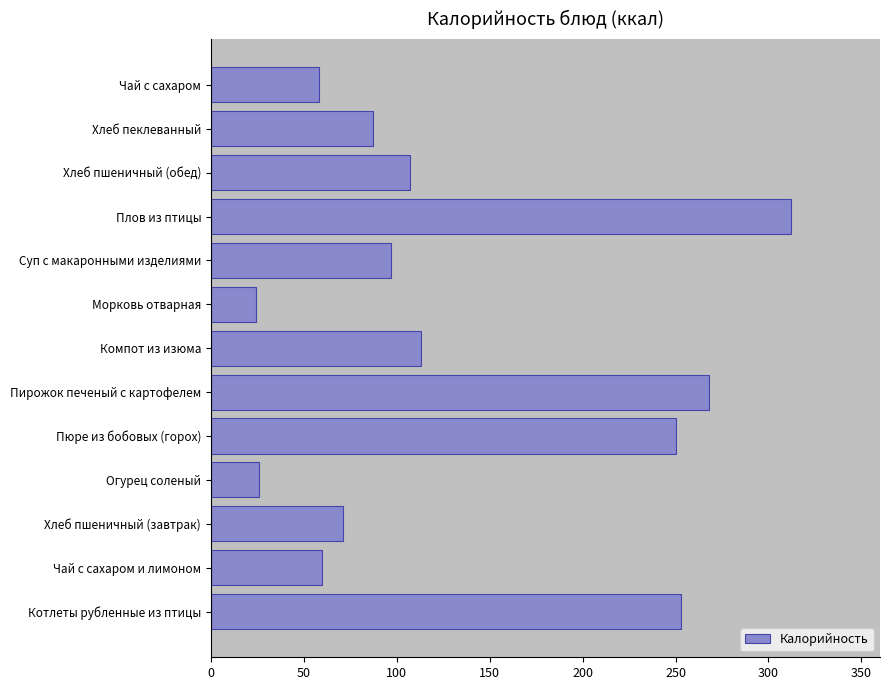

Where is the data nearest to the value 168?

Компот из изюма